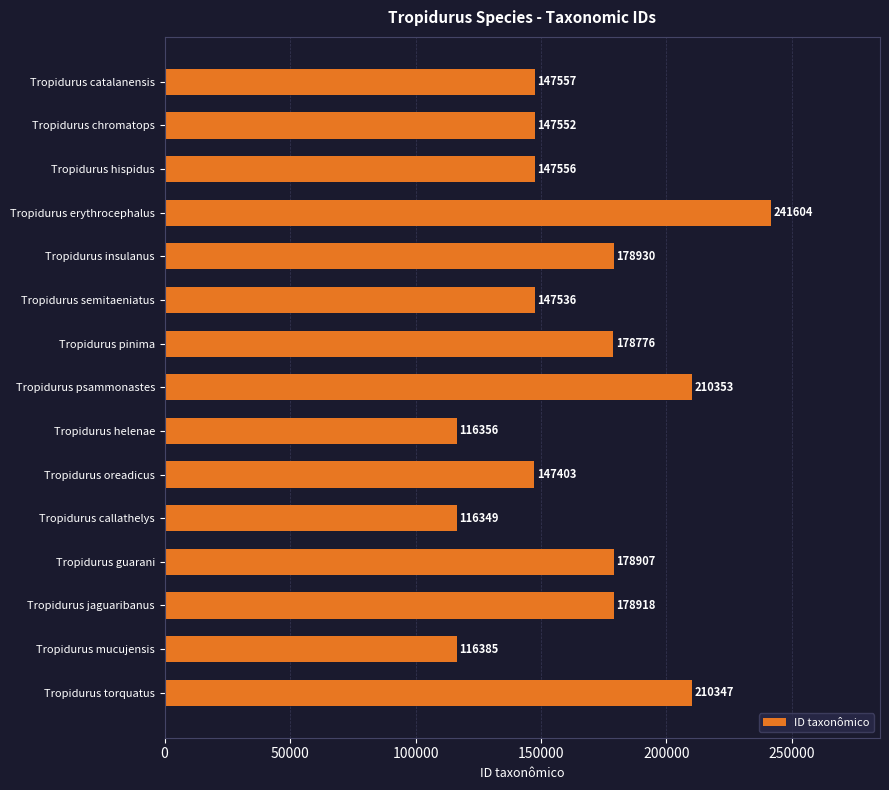

Reading top to bottom, what are all the values shown in this chart?

Tropidurus catalanensis=147557	Tropidurus chromatops=147552	Tropidurus hispidus=147556	Tropidurus erythrocephalus=241604	Tropidurus insulanus=178930	Tropidurus semitaeniatus=147536	Tropidurus pinima=178776	Tropidurus psammonastes=210353	Tropidurus helenae=116356	Tropidurus oreadicus=147403	Tropidurus callathelys=116349	Tropidurus guarani=178907	Tropidurus jaguaribanus=178918	Tropidurus mucujensis=116385	Tropidurus torquatus=210347